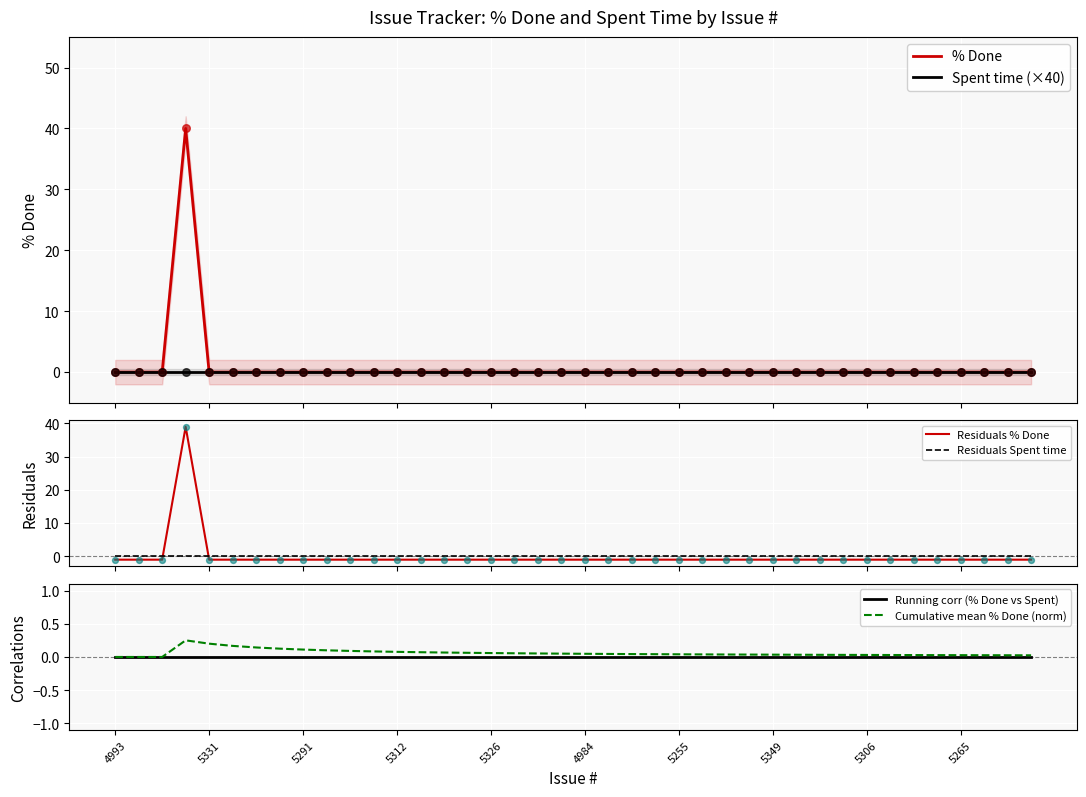

Which series has the largest total across all categories?

% Done